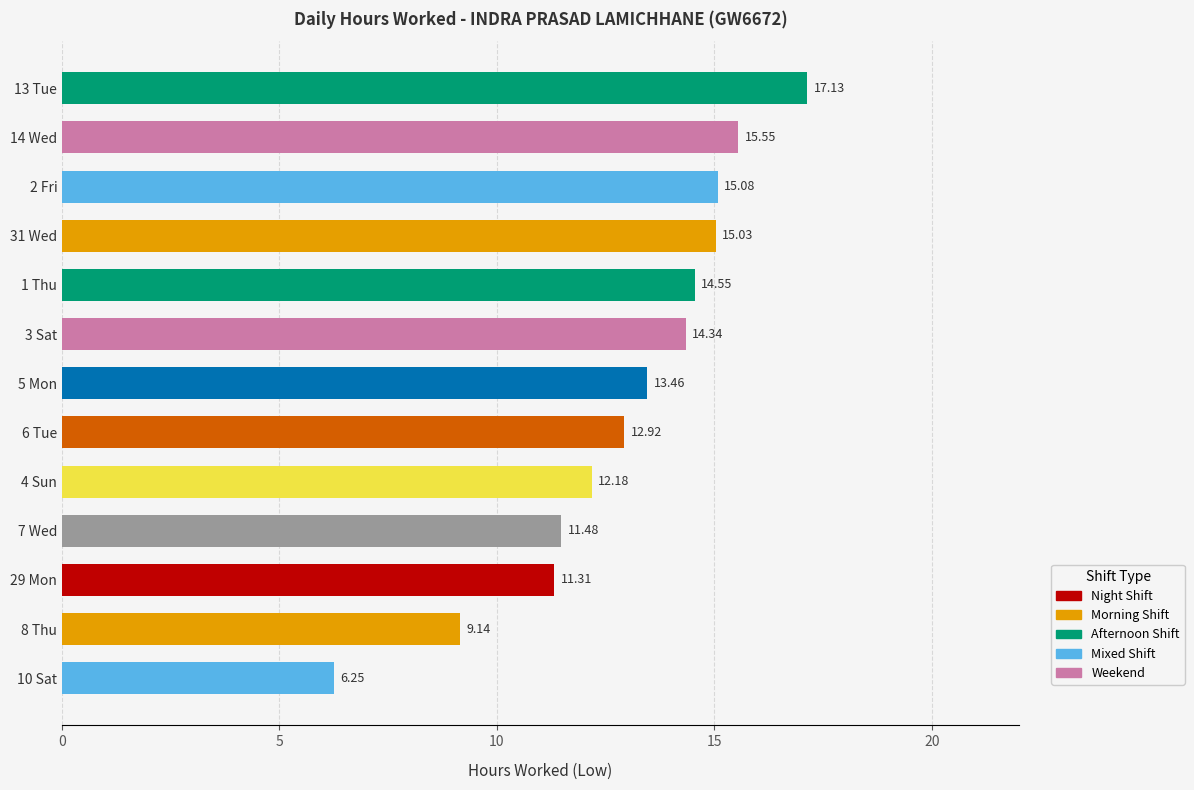

What is the difference between the second highest and minimum values?

9.3